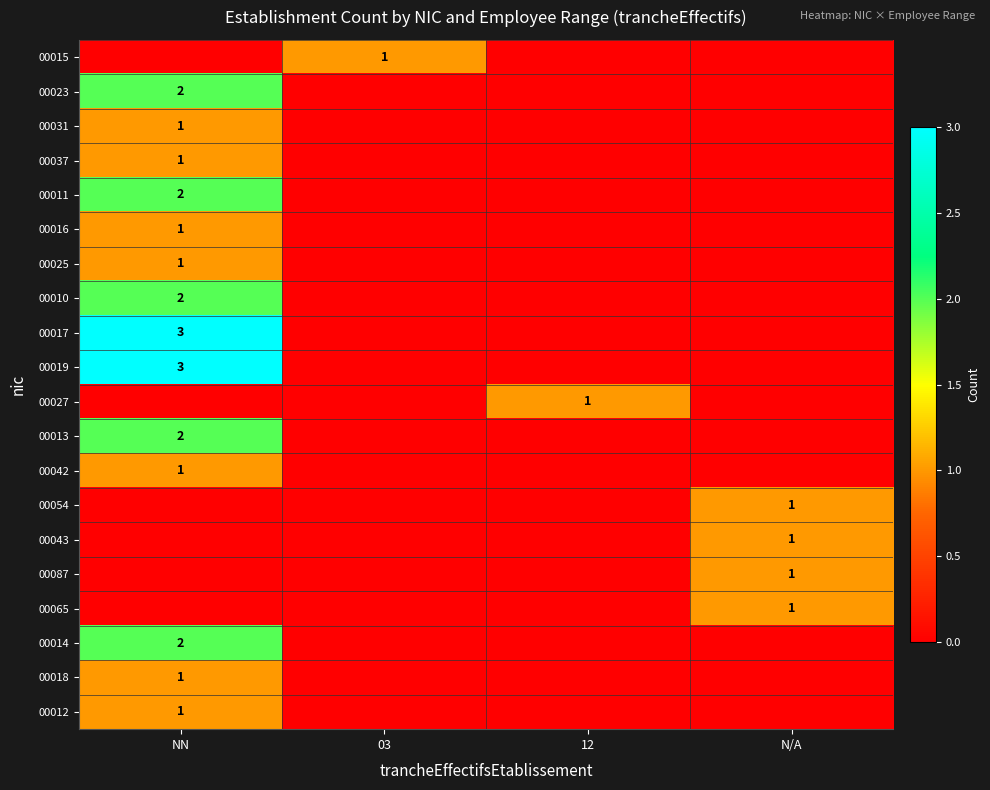

True or false: 00016 has a value of 1 at NN.

True